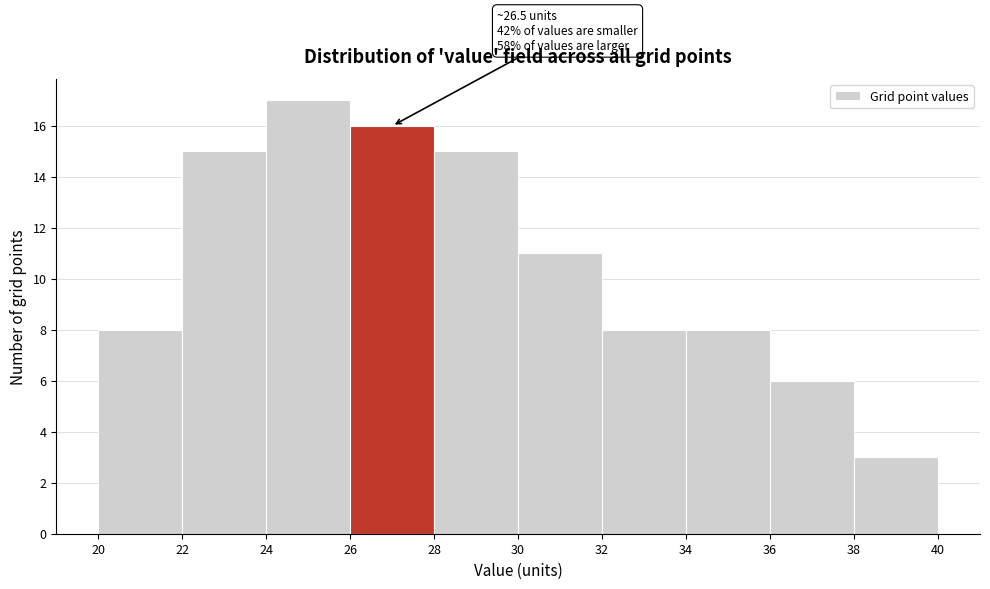

Over which range of the x-axis is the bar tallest?

24 to 26